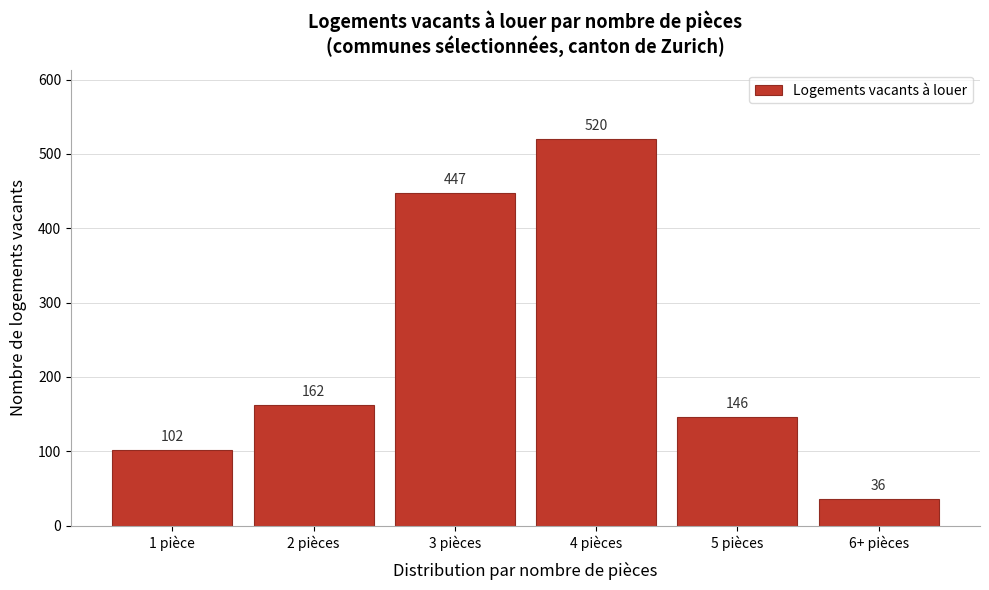

Reading right to left, transcribe all the data shown in this chart.

36	146	520	447	162	102